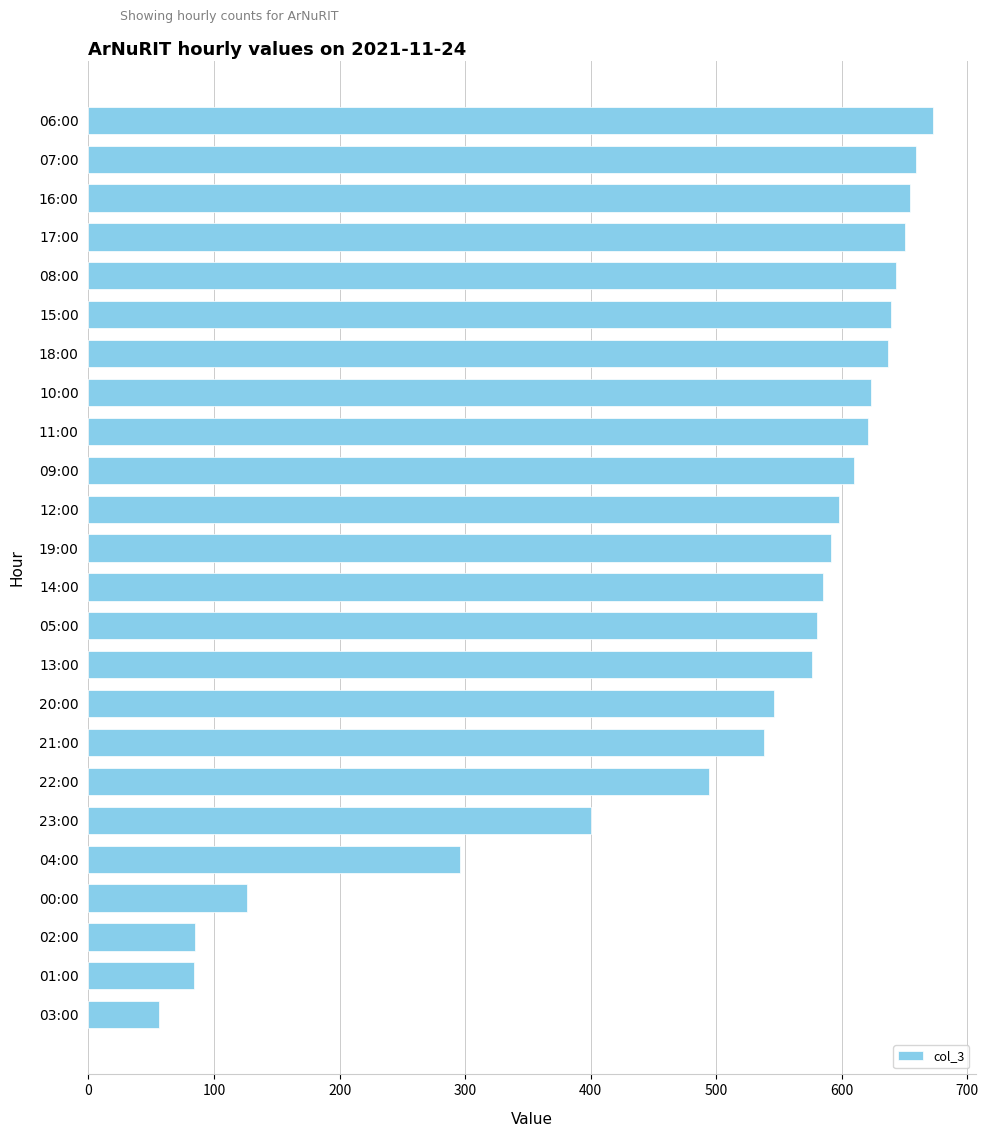

What is the difference between the second highest and second lowest values?

575